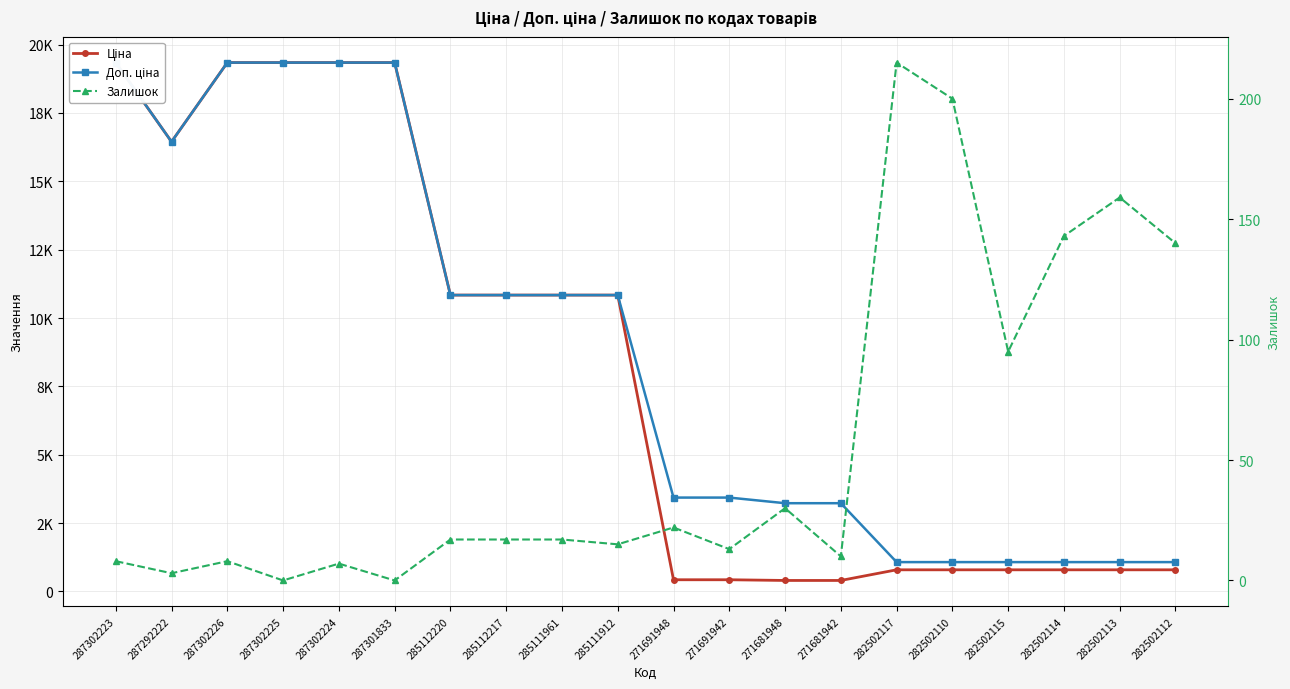

Is the value of Залишок at 285111912 greater than the value of Доп. ціна at 282502110?

No